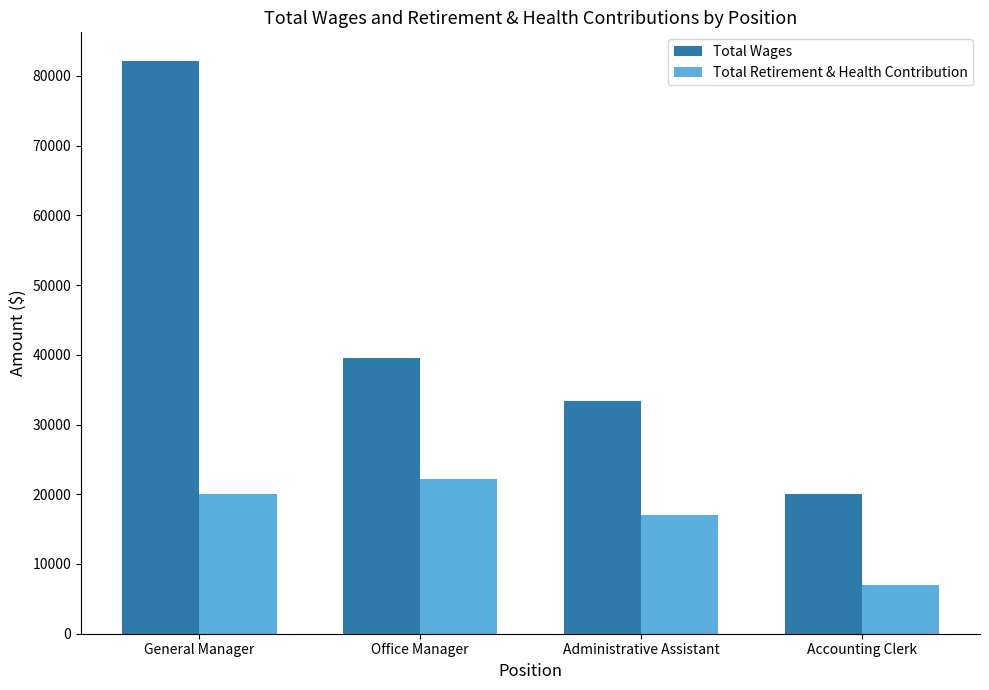

What is the value of the Total Retirement & Health Contribution bar at the 2nd from the left?

22181